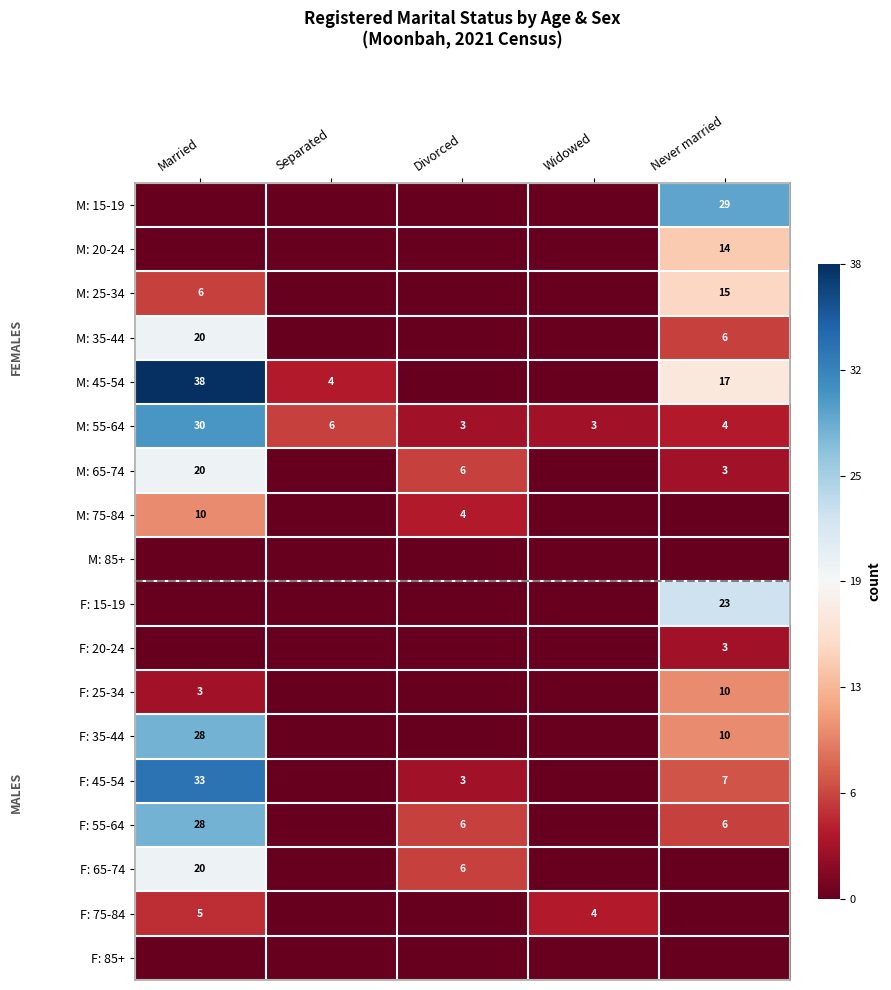

What is the maximum value shown in the chart?

38